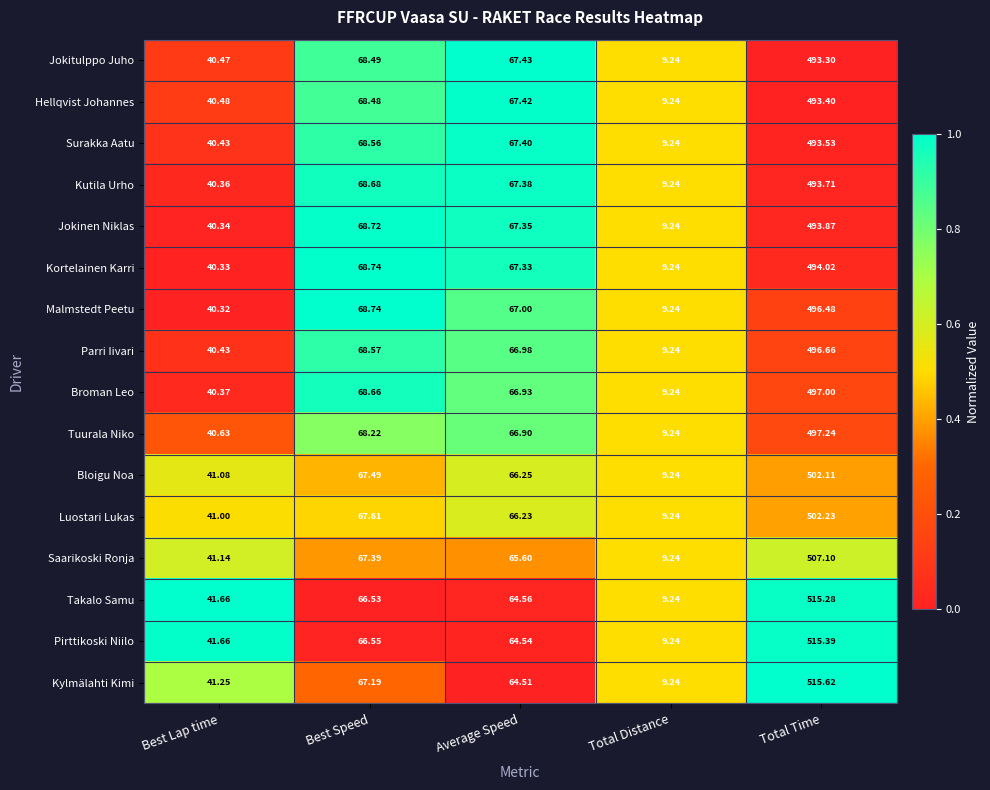

At which category is the sum across all series the highest?

Total Time